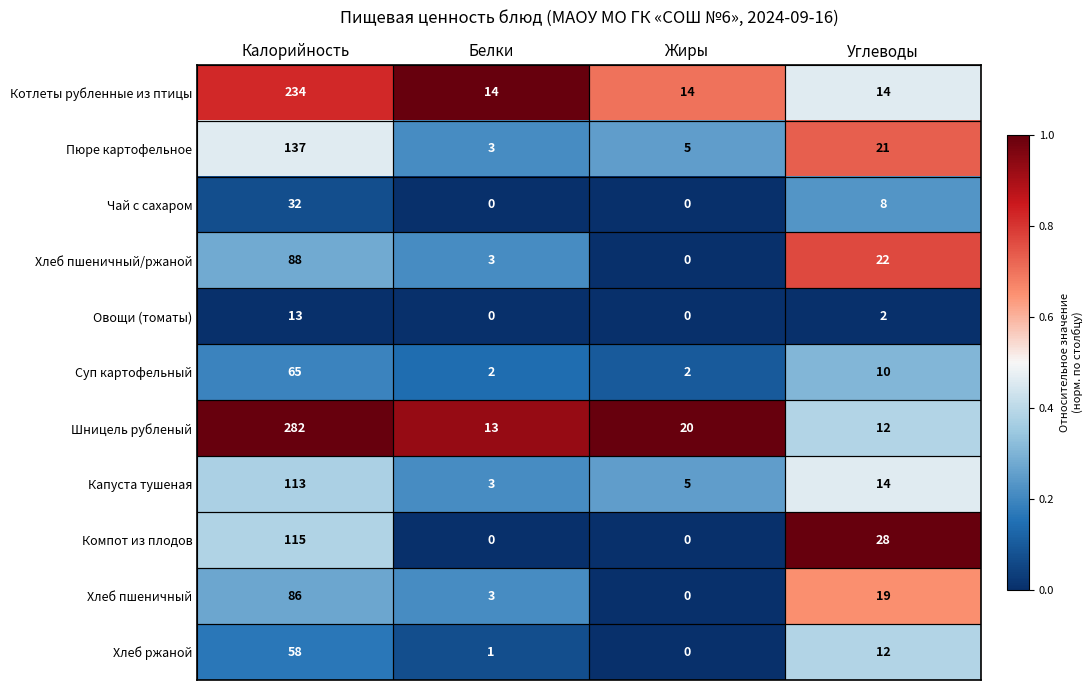

Count the number of categories in the chart.

4